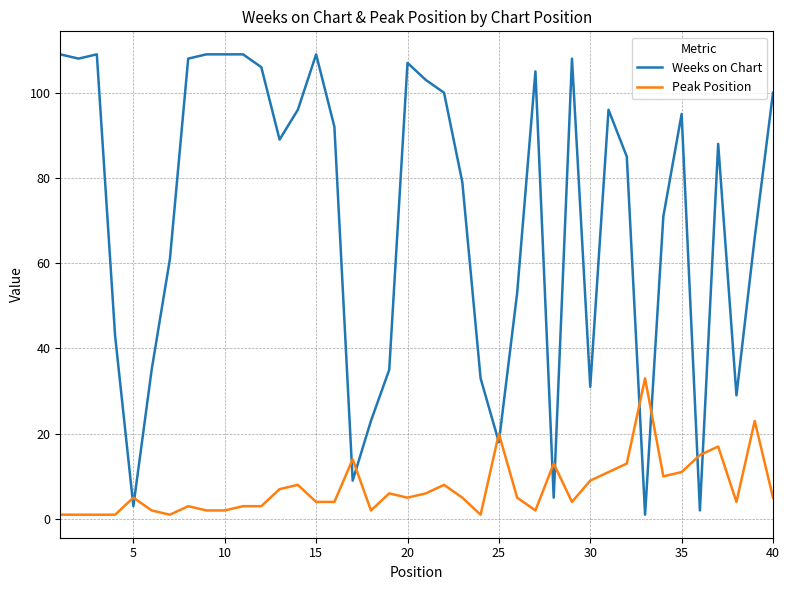

What is the maximum value shown in the chart?

109